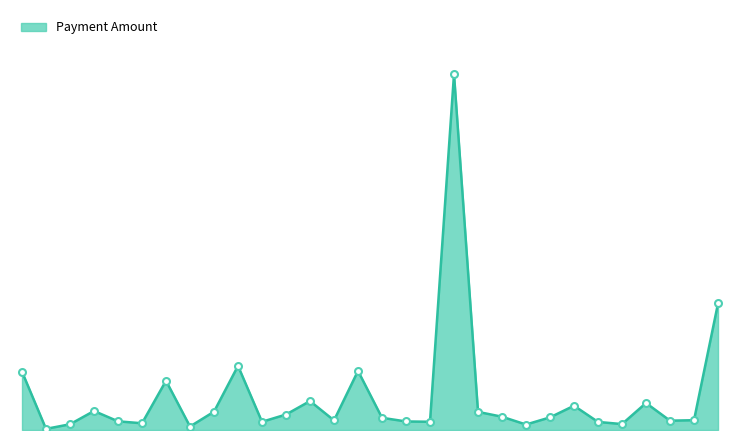

Does the chart display data point markers on the line(s)?

No